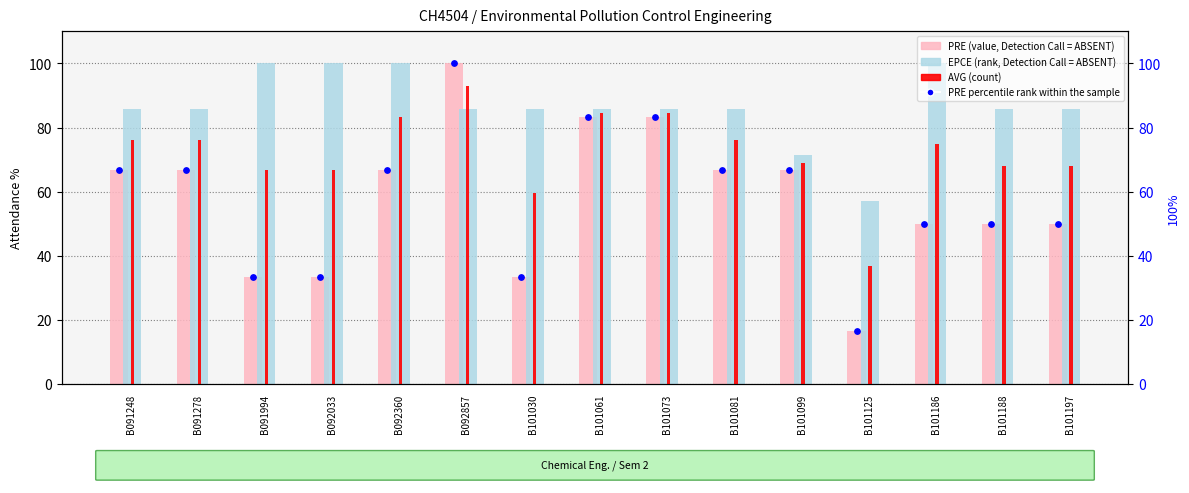

What are all the series names shown in the legend?

PRE (value, Detection Call = ABSENT), EPCE (rank, Detection Call = ABSENT), AVG (count), PRE percentile rank within the sample